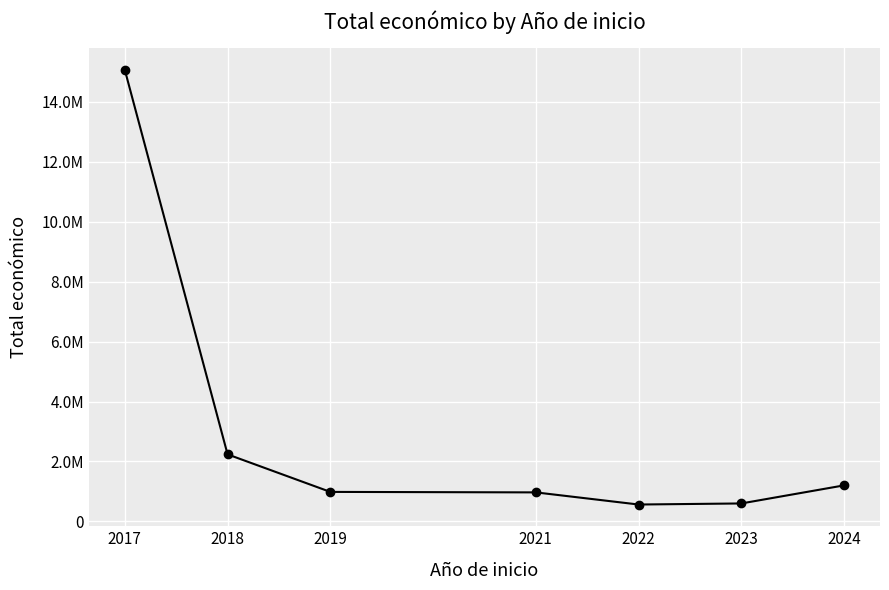

Rank the categories by value from highest to lowest.

2017, 2018, 2024, 2019, 2021, 2023, 2022